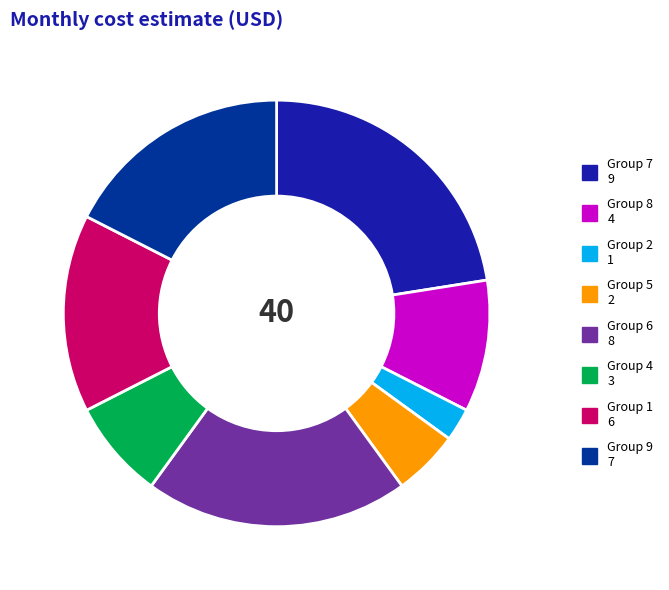

Does any single category account for the majority?

No